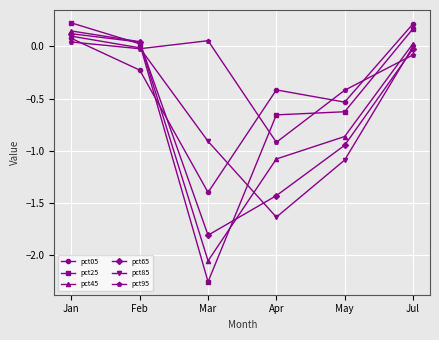

At which category does pct45 reach its first local valley?

Mar